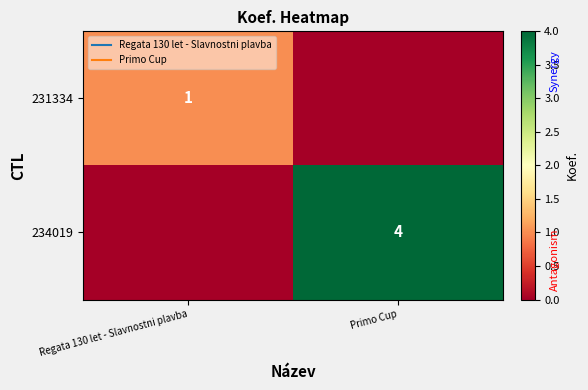

Count the number of categories in the chart.

2